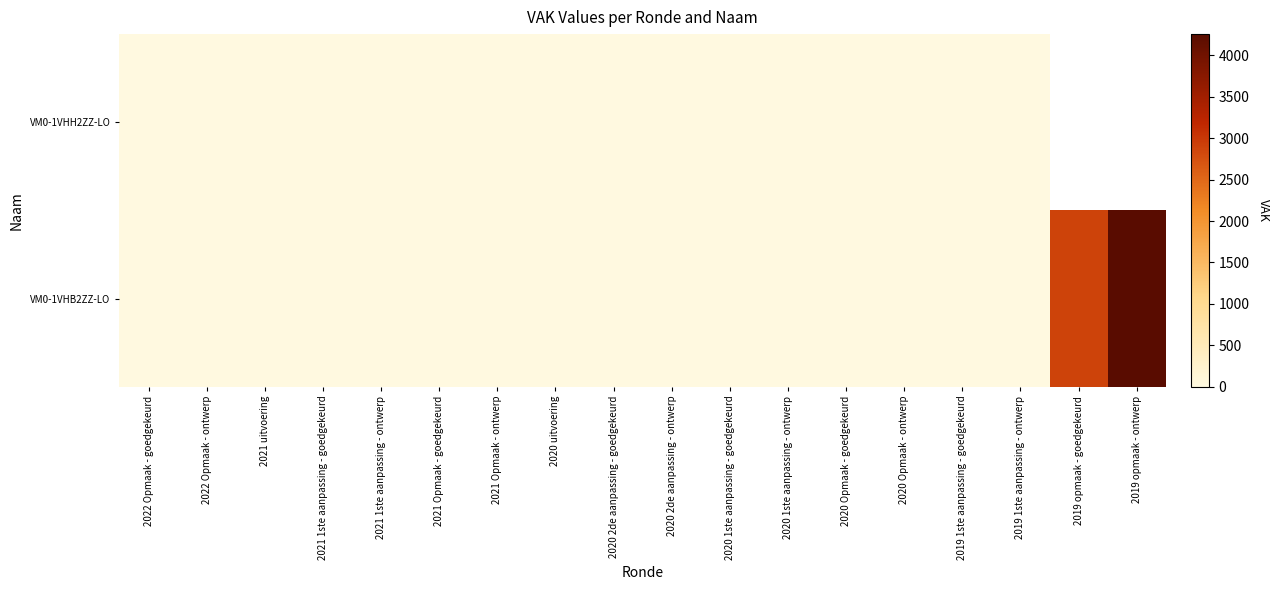

Between 2021 uitvoering and 2019 opmaak - goedgekeurd, which series saw the biggest shift?

VM0-1VHB2ZZ-LO